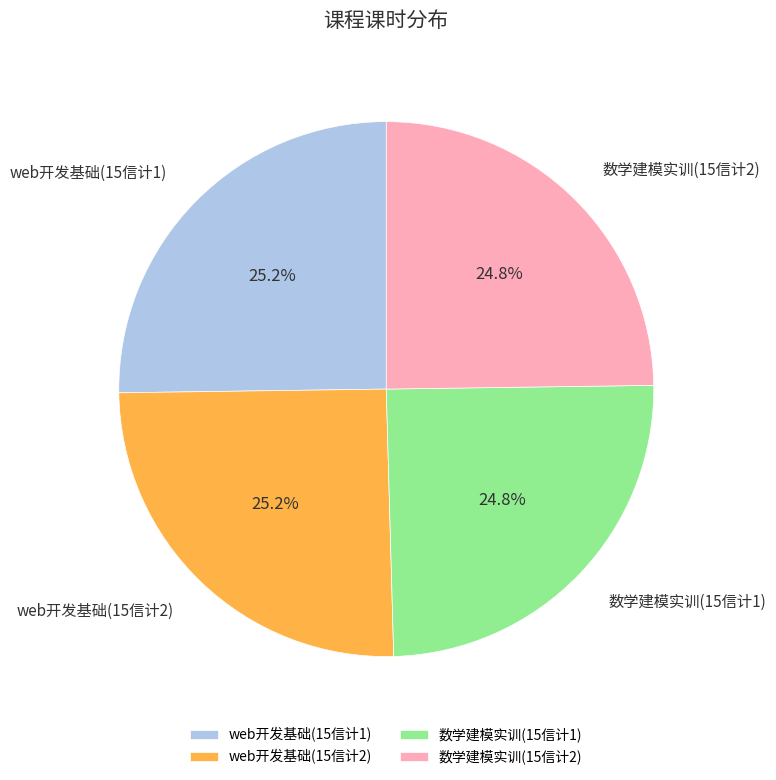

What percentage is the web开发基础(15信计1) slice, to the nearest percent?

25%